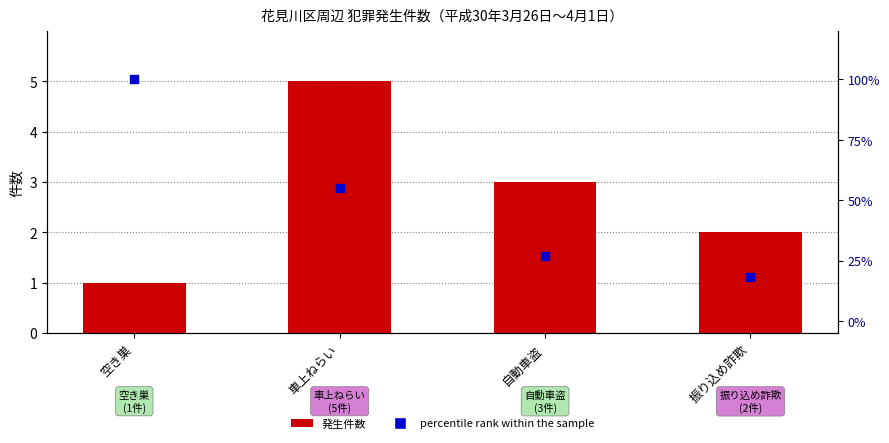

At which category is the sum across all series the highest?

空き巣